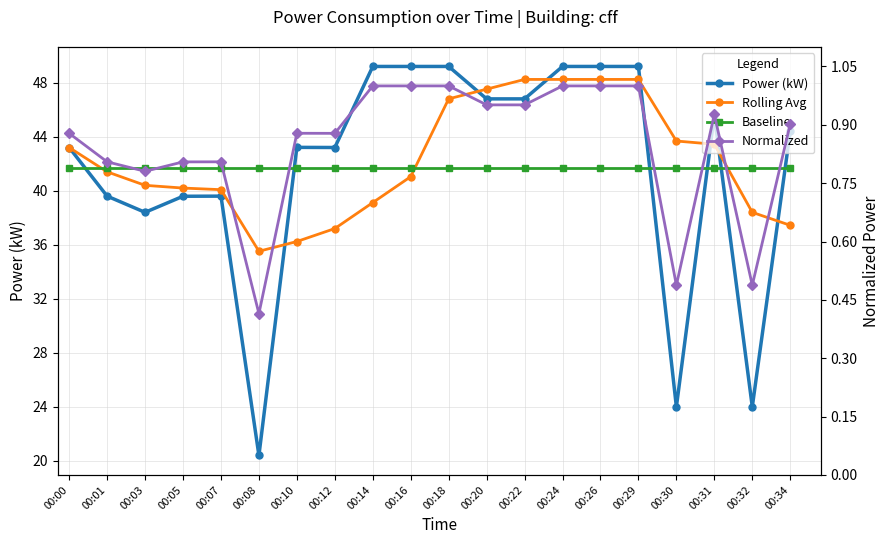

What are all the series names shown in the legend?

Power (kW), Rolling Avg, Baseline, Normalized